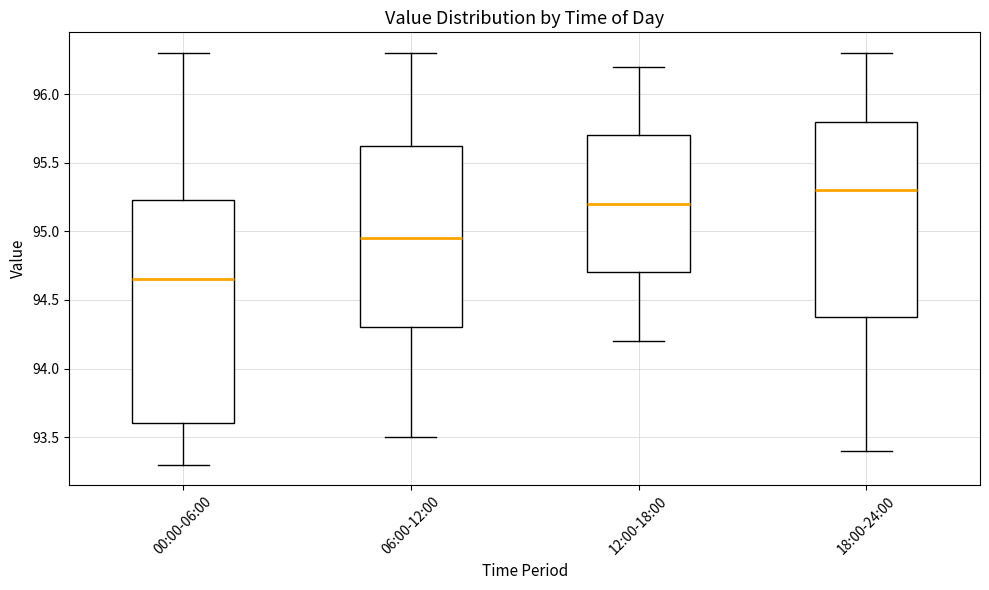

Reading left to right, transcribe this box plot: for each box, give where its median line is, the range the box spans, and where its two whiskers end, as read against the y-axis. The values are not printed on the chart, so give them approximately, as read against the axis.

00:00-06:00: median 94.65, box 93.60 to 95.25, whiskers 93.30 to 96.30
06:00-12:00: median 94.95, box 94.30 to 95.65, whiskers 93.50 to 96.30
12:00-18:00: median 95.20, box 94.70 to 95.70, whiskers 94.20 to 96.20
18:00-24:00: median 95.30, box 94.40 to 95.80, whiskers 93.40 to 96.30